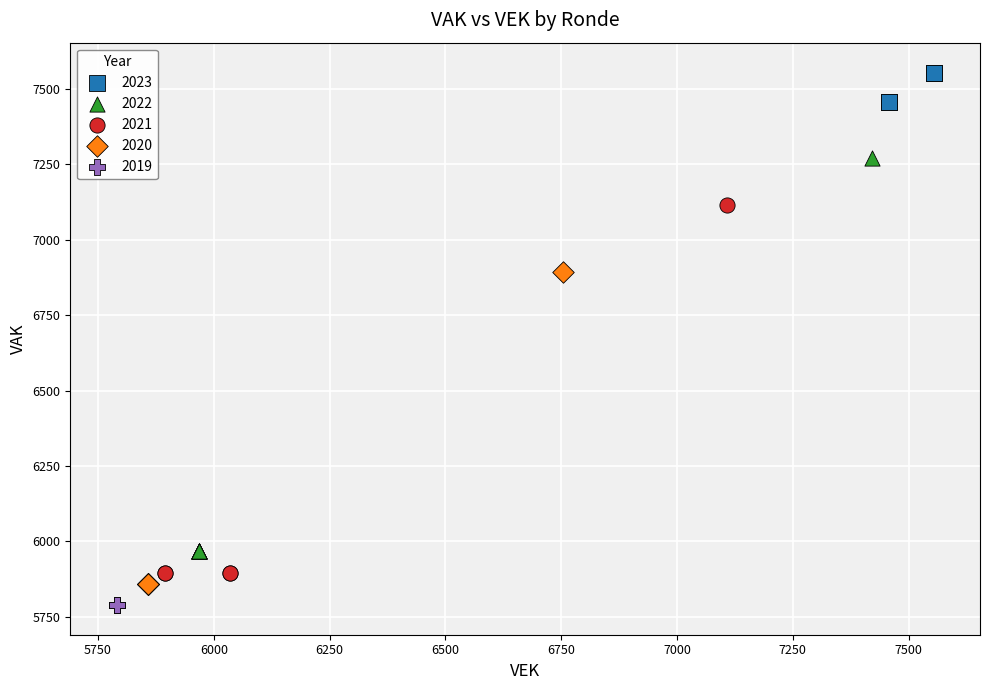

Which series contains the highest Y value?

2023